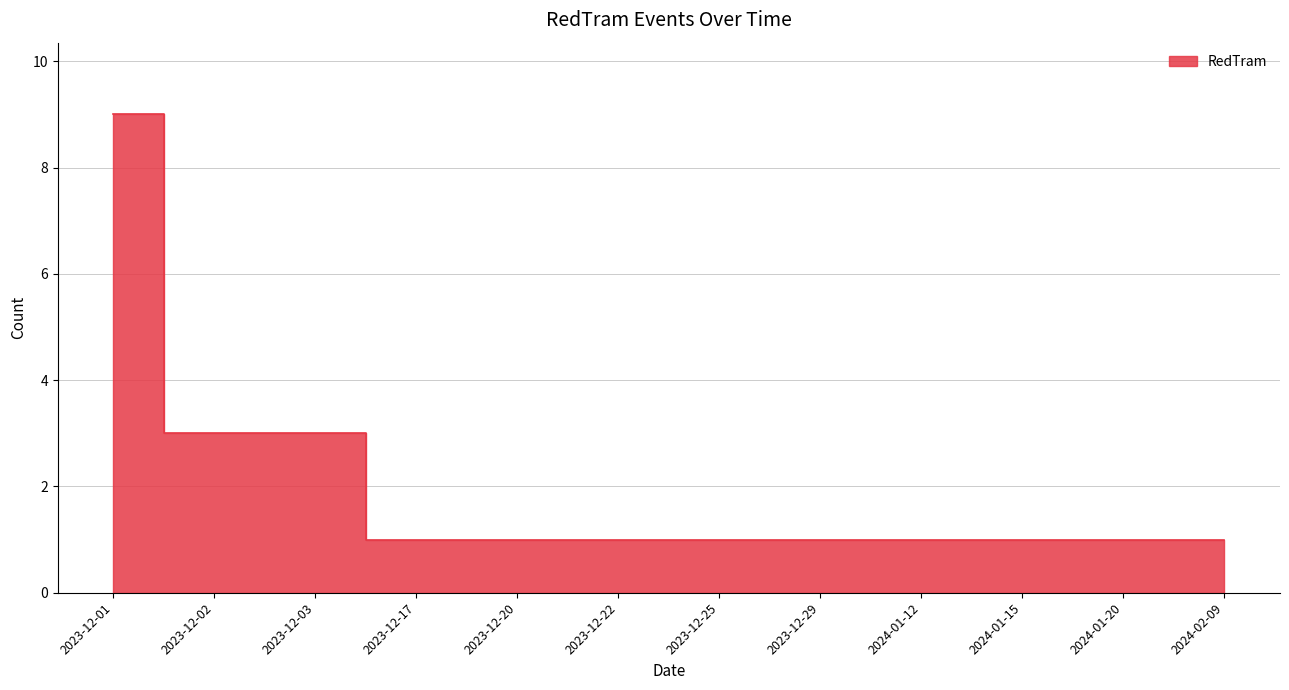

How many data points does each series have?

12